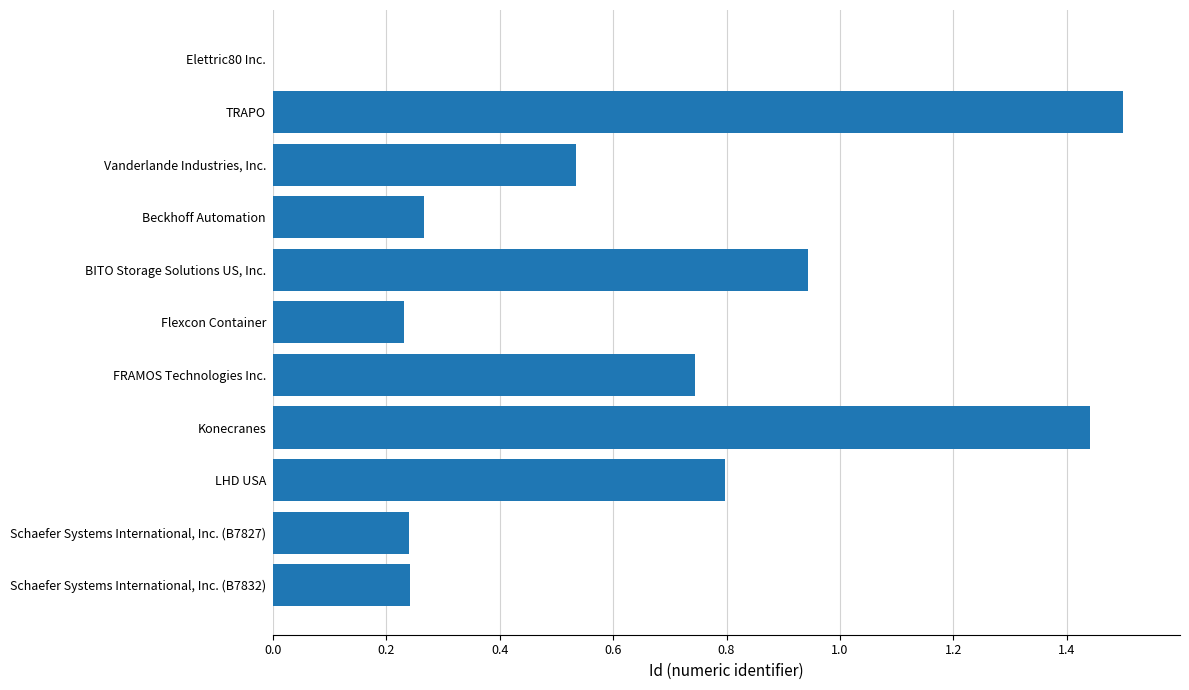

Which has a higher value, Beckhoff Automation or BITO Storage Solutions US, Inc.?

BITO Storage Solutions US, Inc.